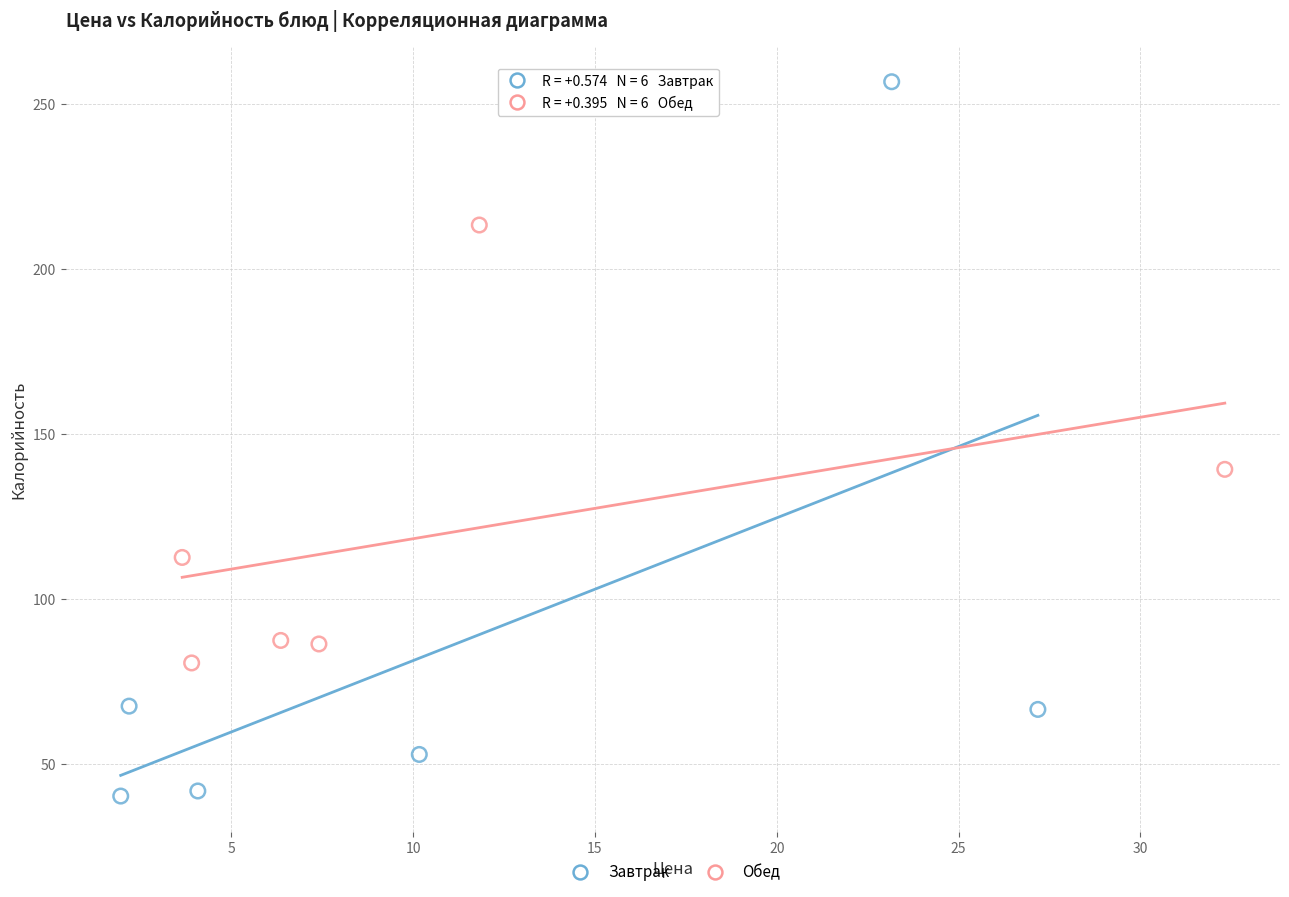

Which series contains the lowest Y value?

Завтрак